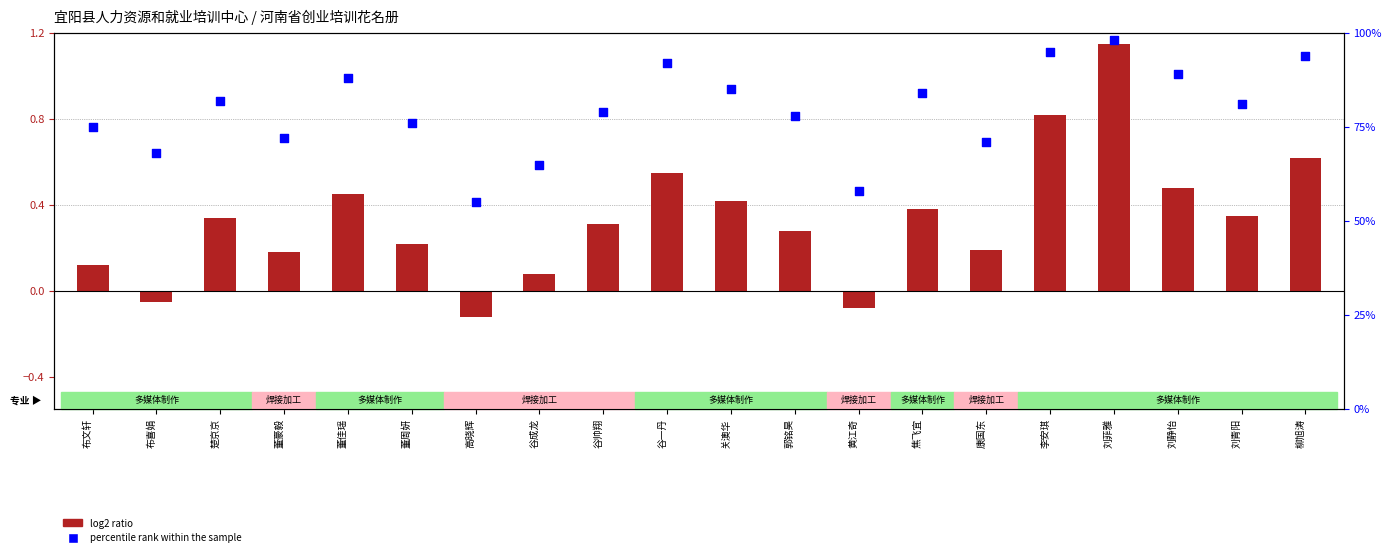

What are all the series names shown in the legend?

log2 ratio, percentile rank within the sample